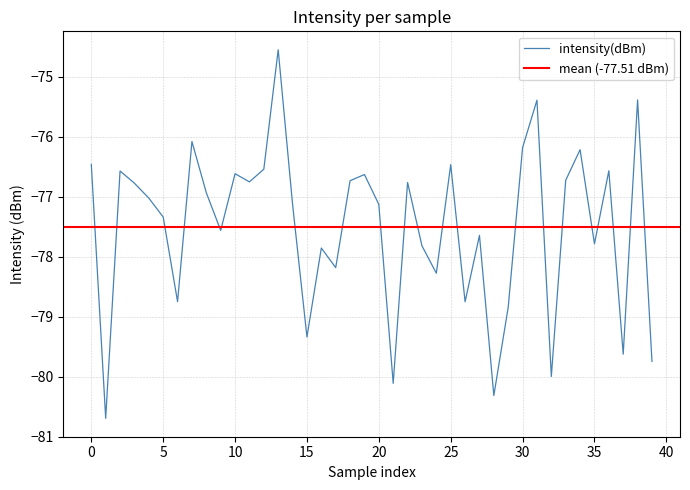

What is the maximum value for intensity(dBm)?

-74.6